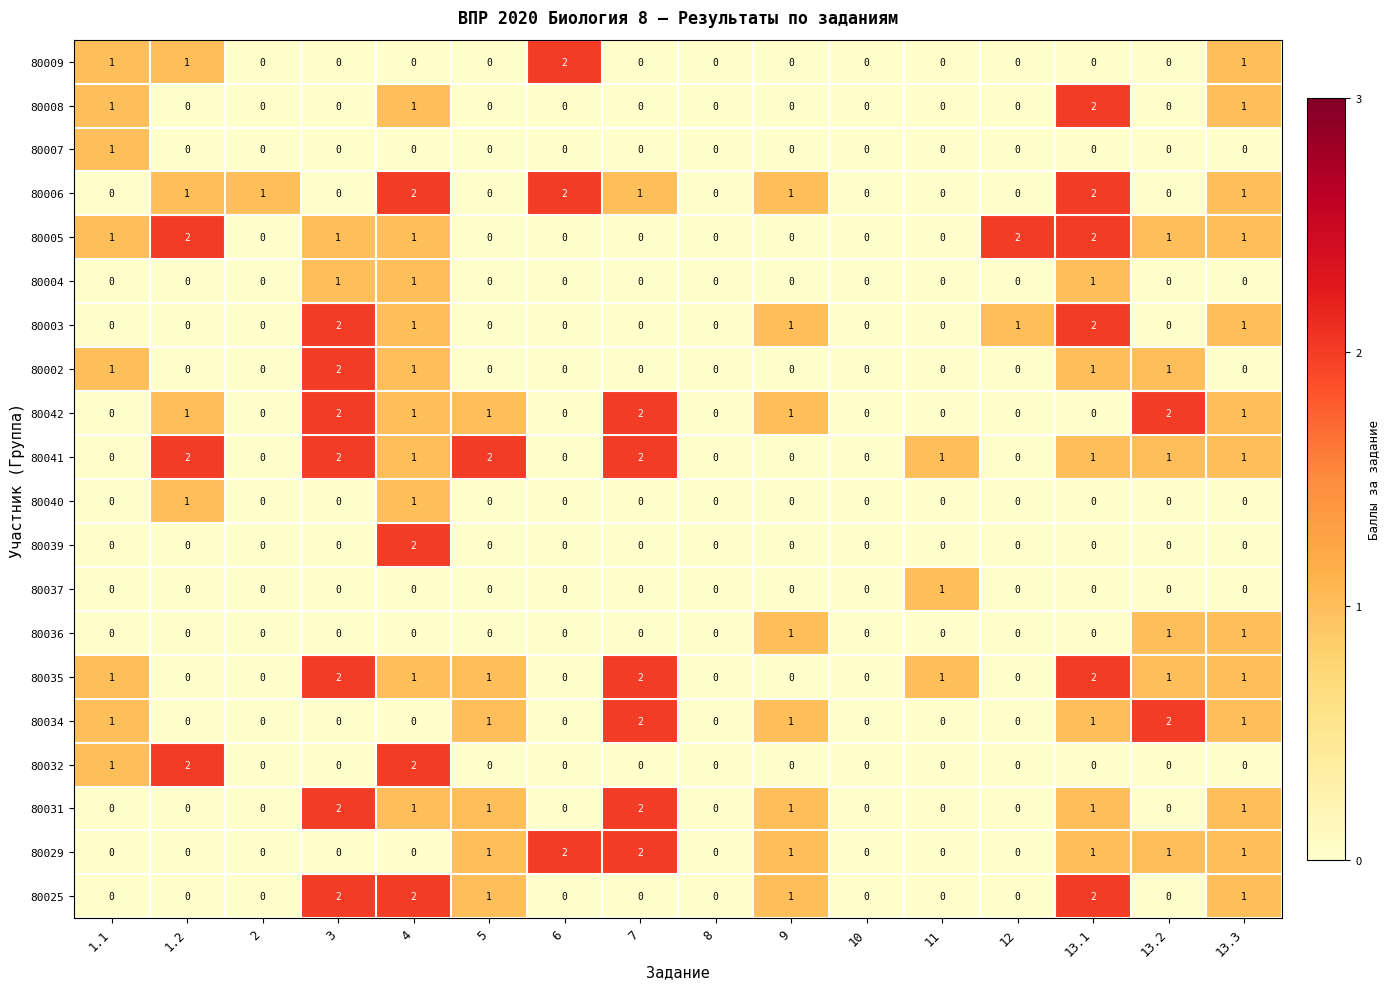

How many categories are shown in the chart?

16